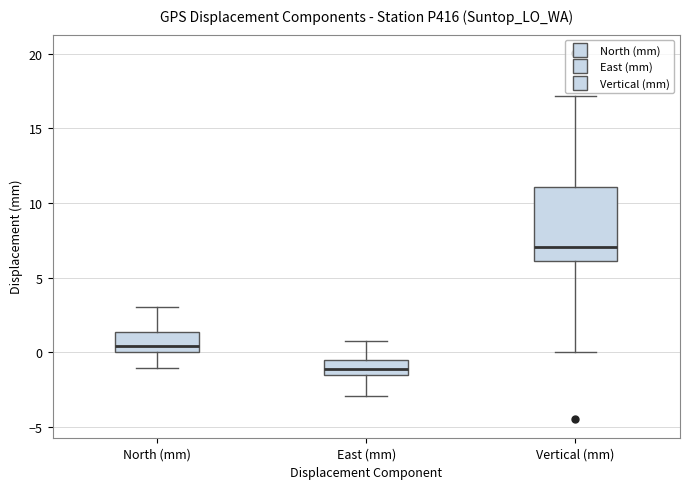

Comparing the boxes themselves (not the whiskers), which one is the tallest?

Vertical (mm)